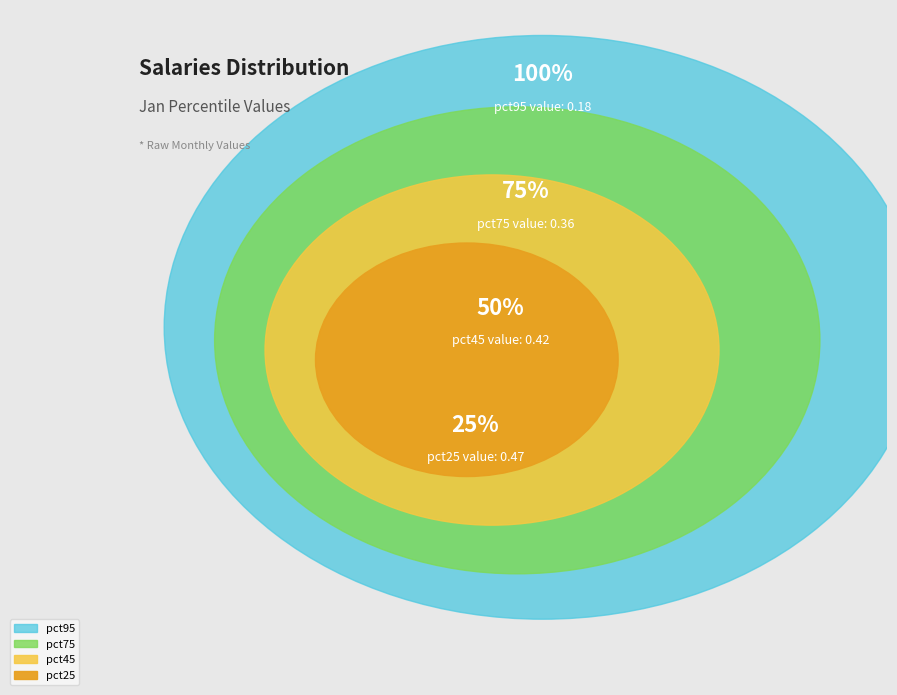

Is there a majority slice in this chart?

No